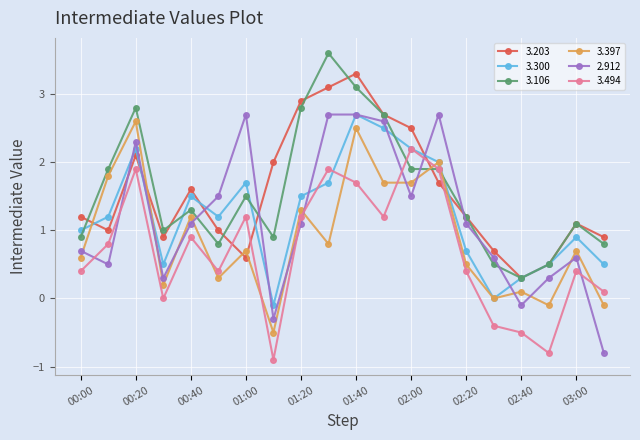

What is the lowest value of the 2.912 series?

-0.8